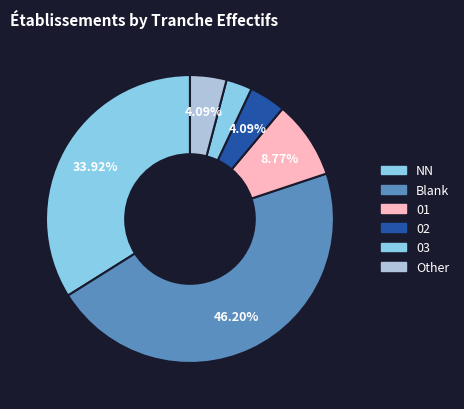

To the nearest percent, what is the difference between the largest and smallest slice percentages?

43%